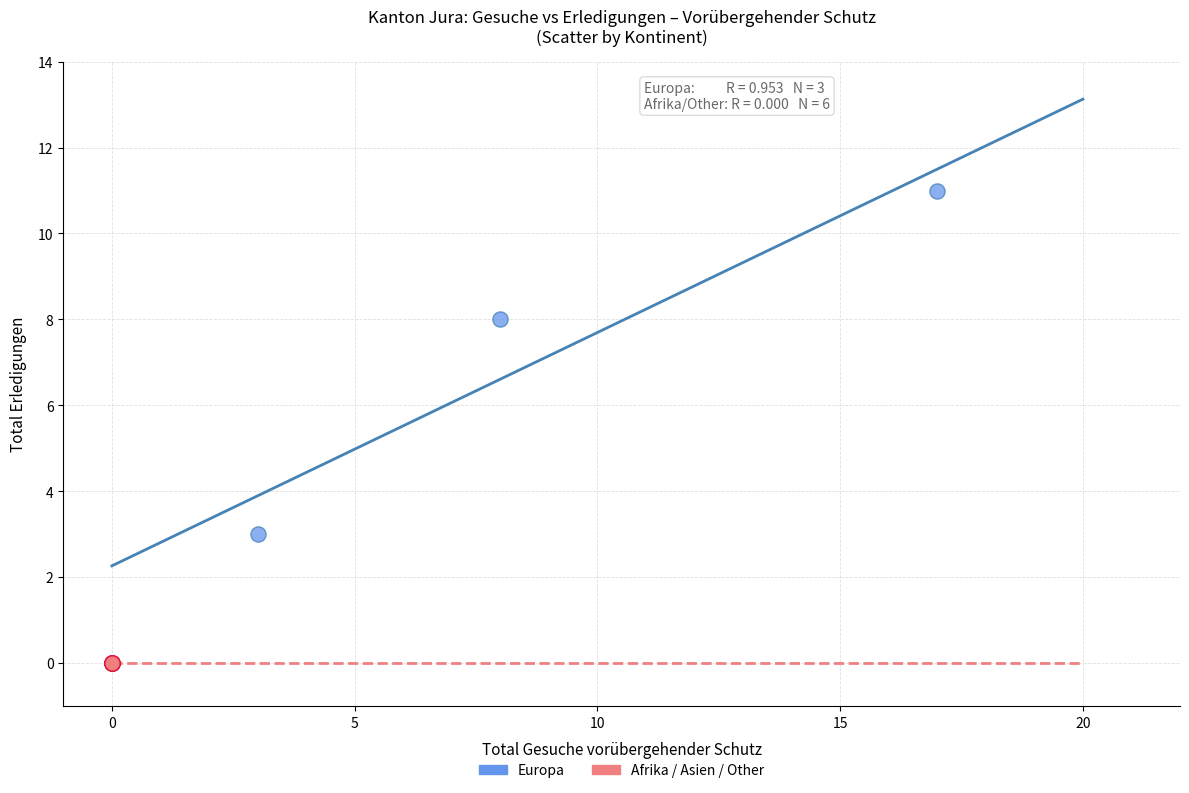

Which series reaches the maximum Y coordinate?

Europa